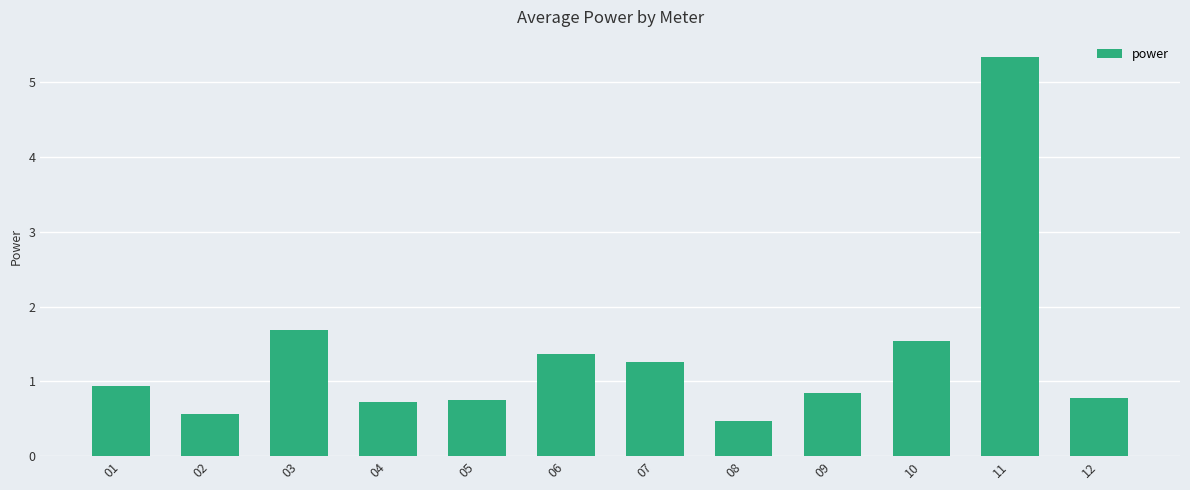

What is the maximum value shown in the chart?

5.3